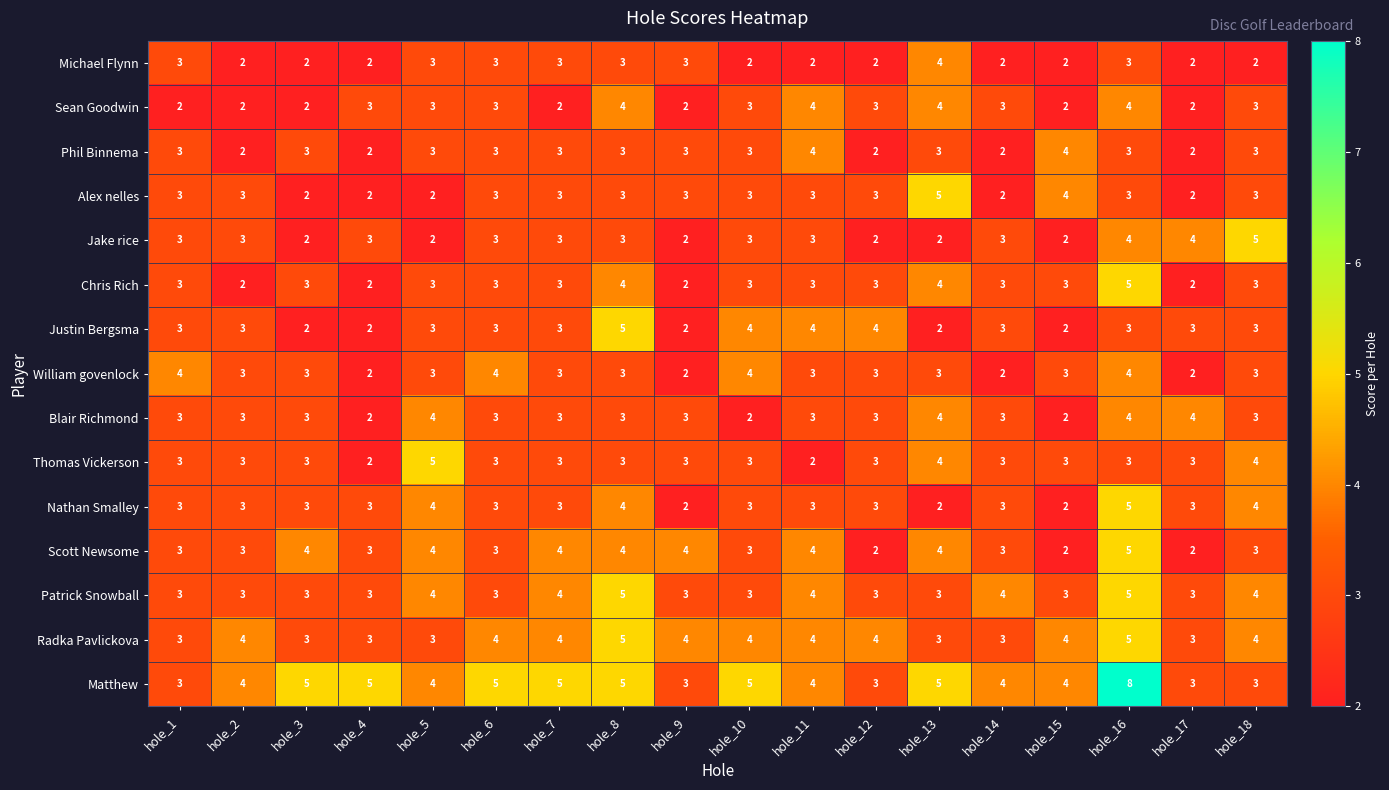

What is the spread (max minus min) of values at hole_8?

2